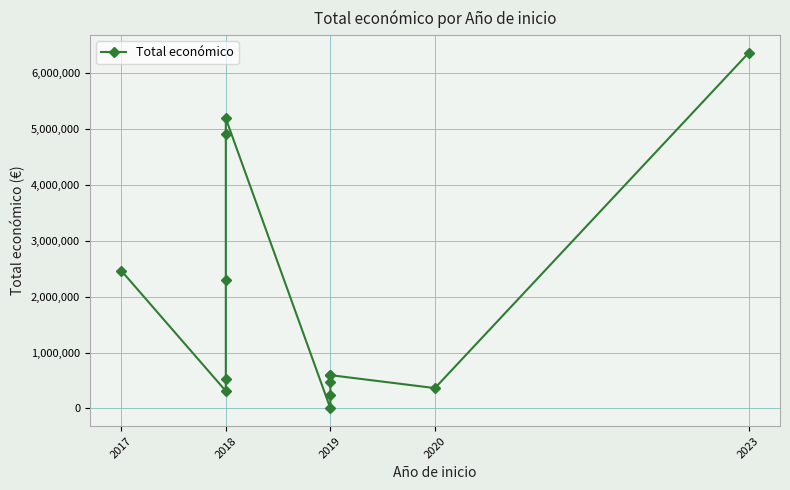

What is the sum of the values at 2020 and 2019?

958557